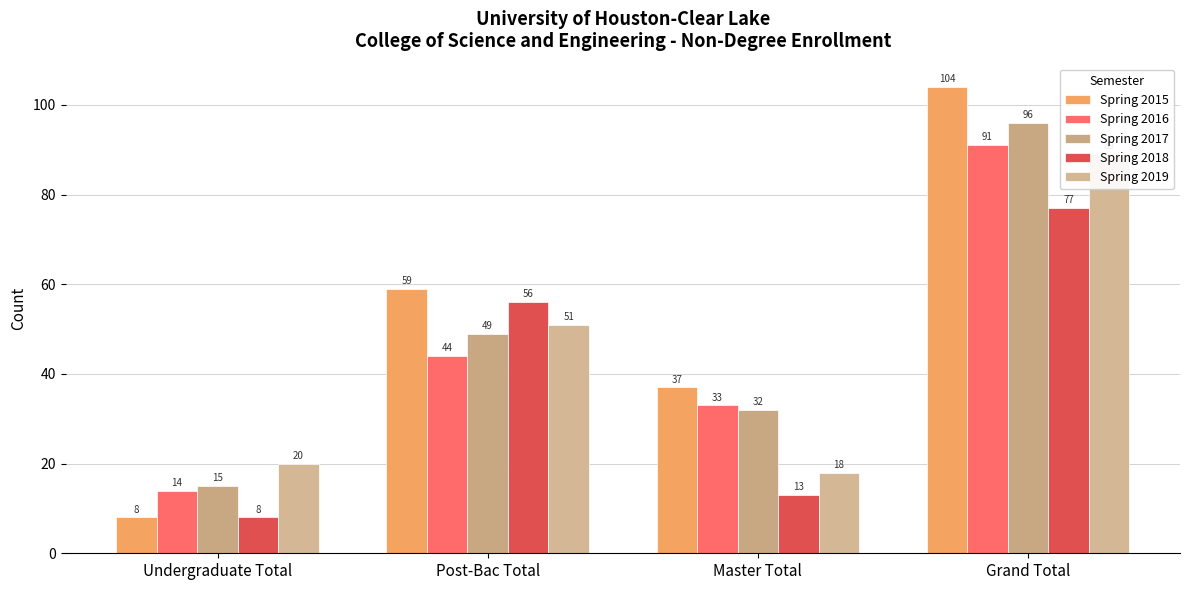

Is the value of Spring 2016 at Master Total greater than the value of Spring 2017 at Grand Total?

No